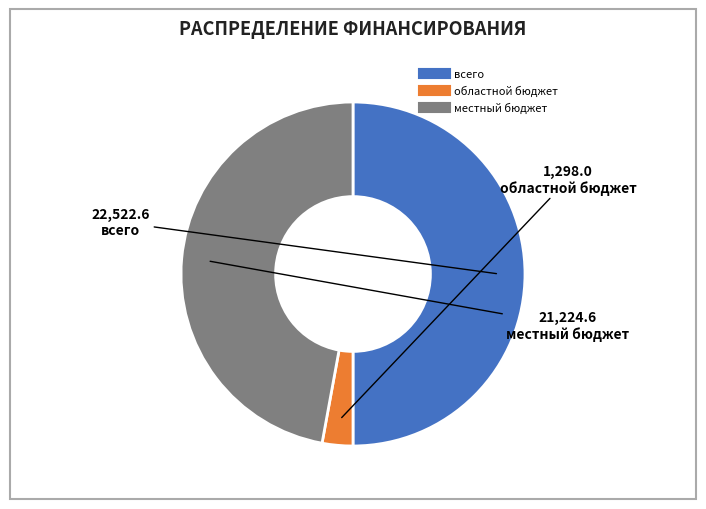

How many segments does this pie chart have?

3